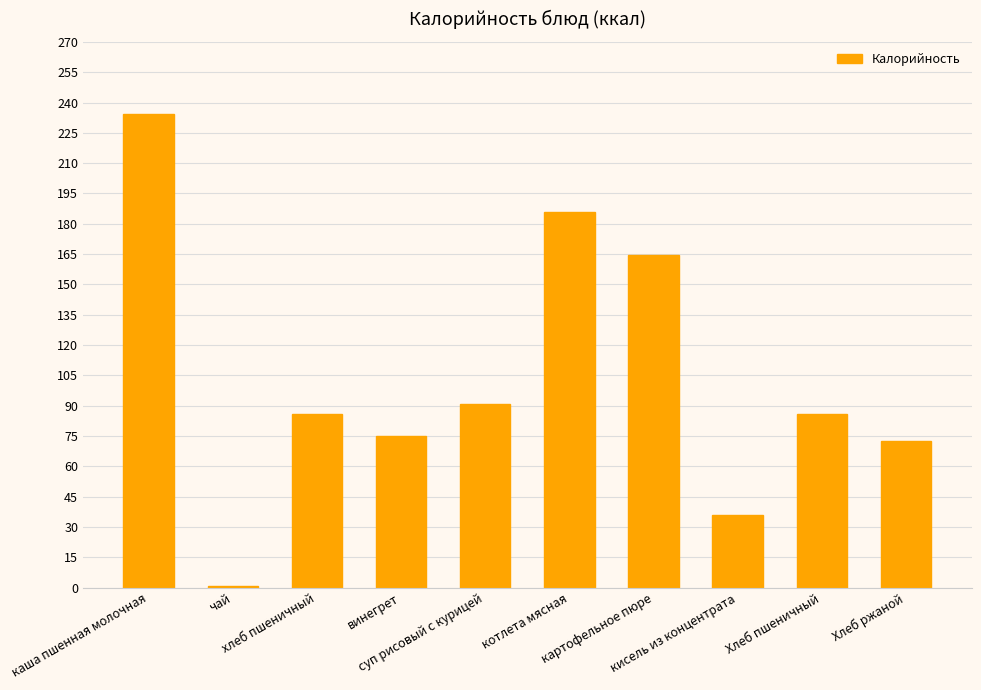

How many data points are above 85?

6